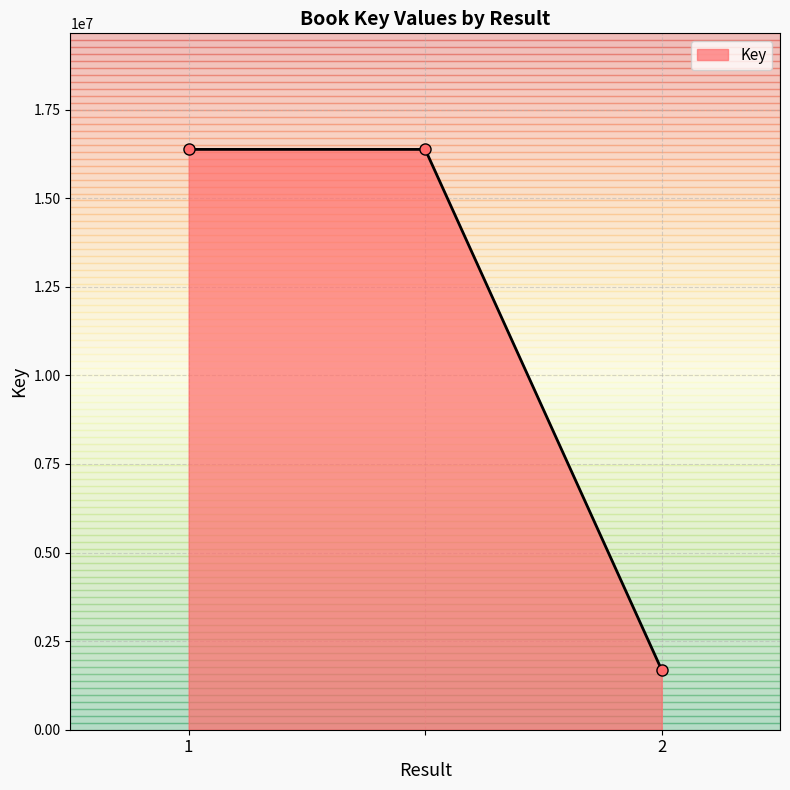

Reading right to left, extract all data points from this chart.

1683682	16376767	16376767